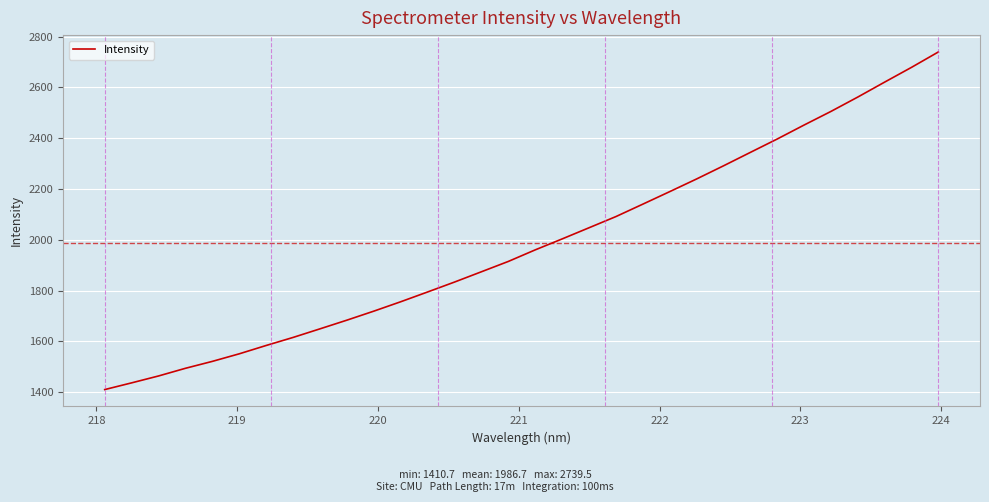

What is the difference between the maximum and minimum values?

1328.8